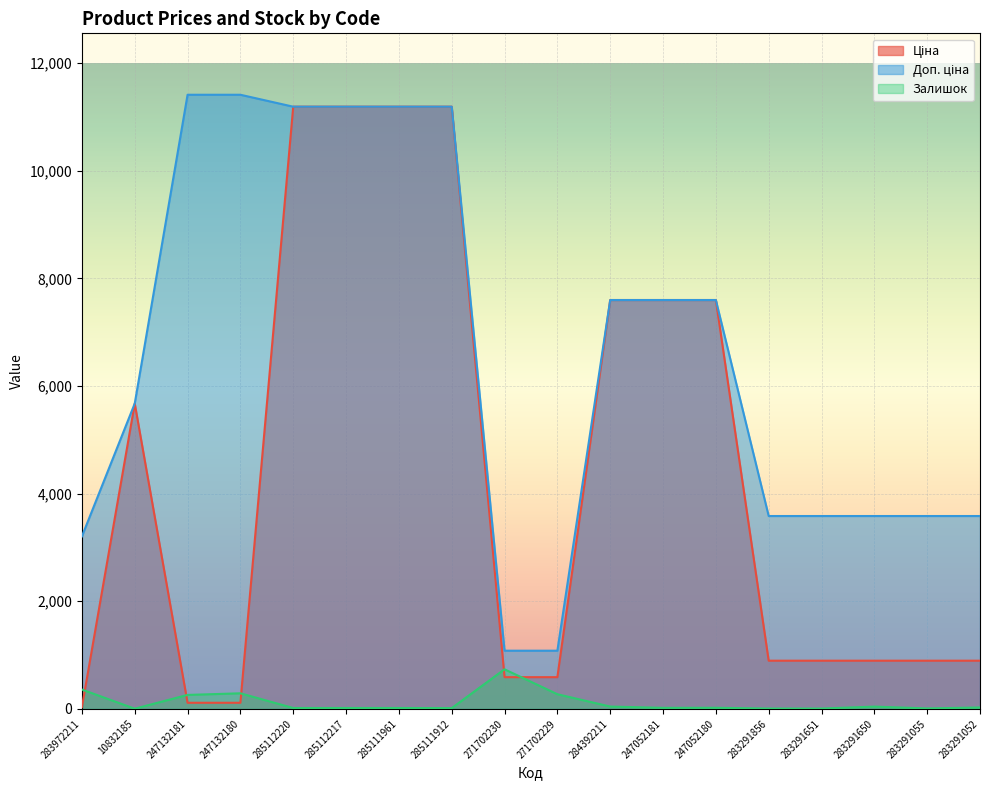

Where does the Залишок series first go above 21?

283972211